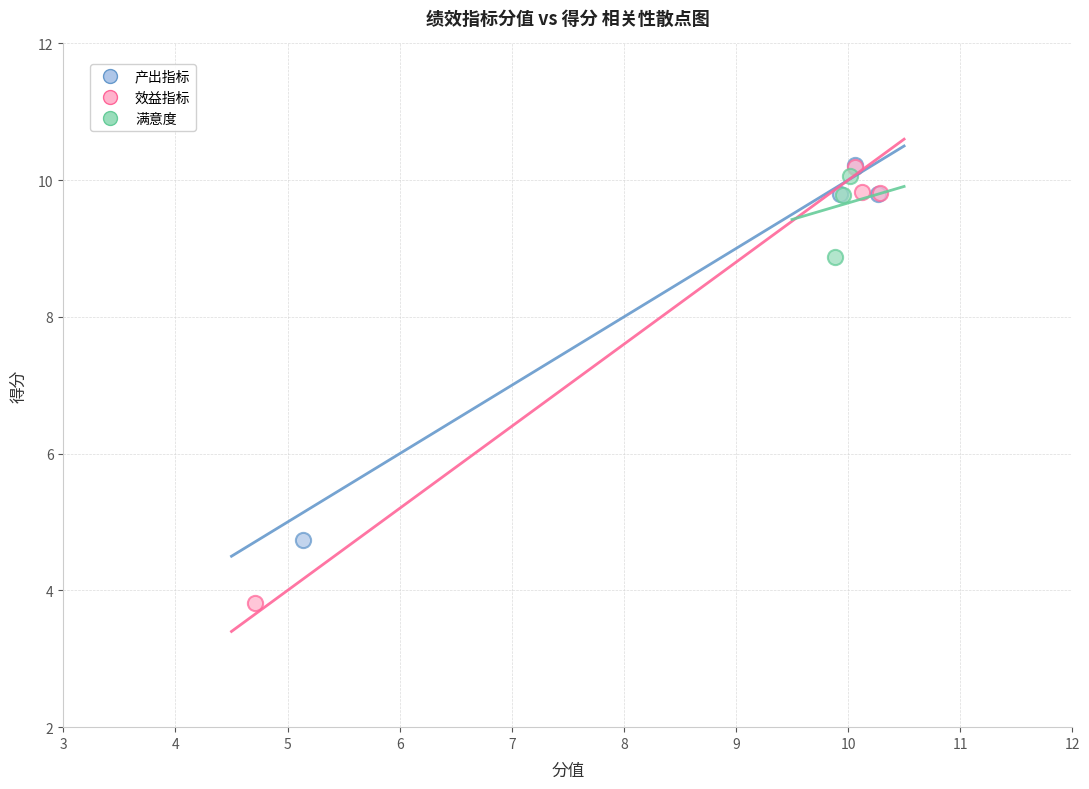

Which series has the largest Y range (max minus min)?

效益指标